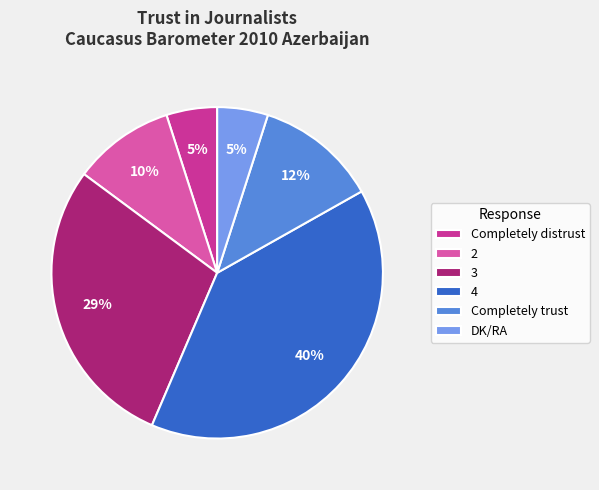

The 3 slice represents 16% of the pie. True or false?

False